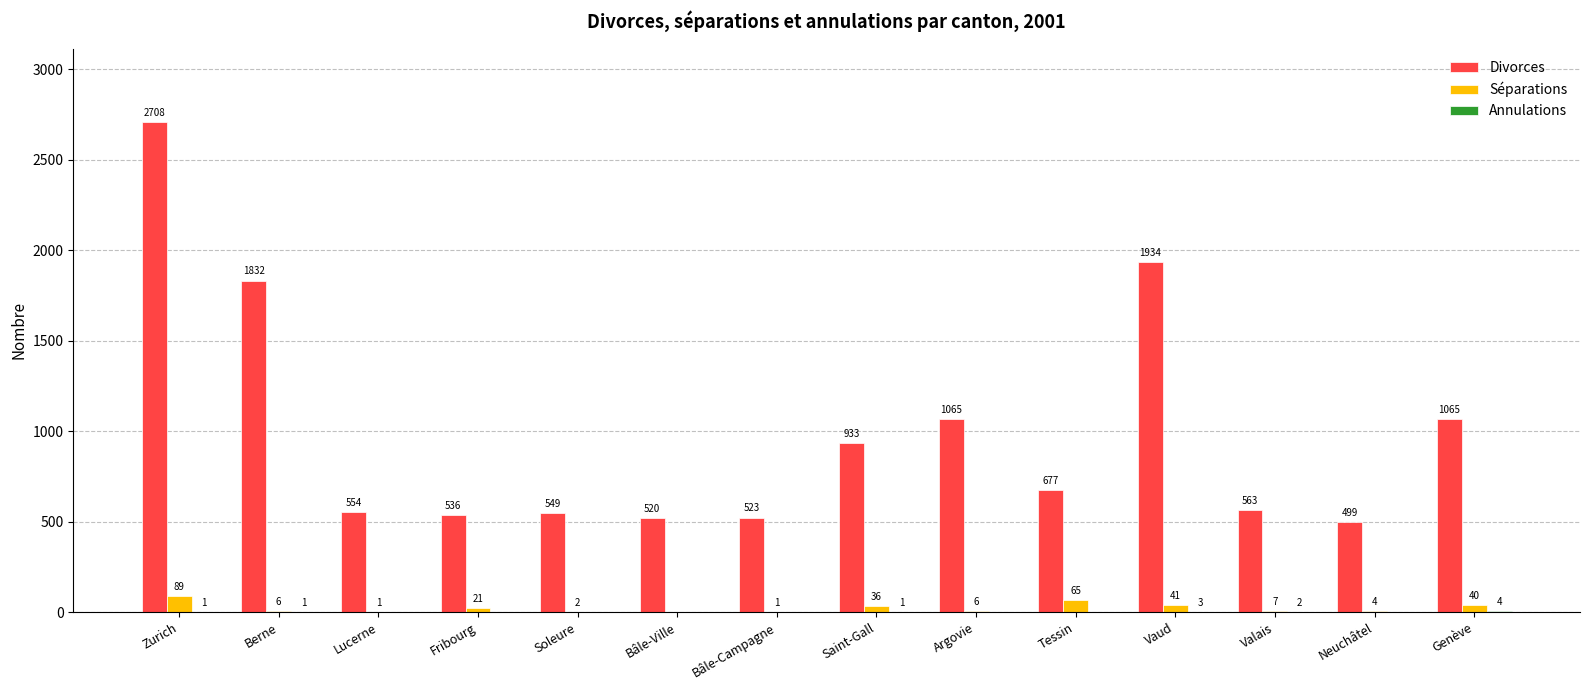

The Séparations series shows 89 at Zurich. True or false?

True